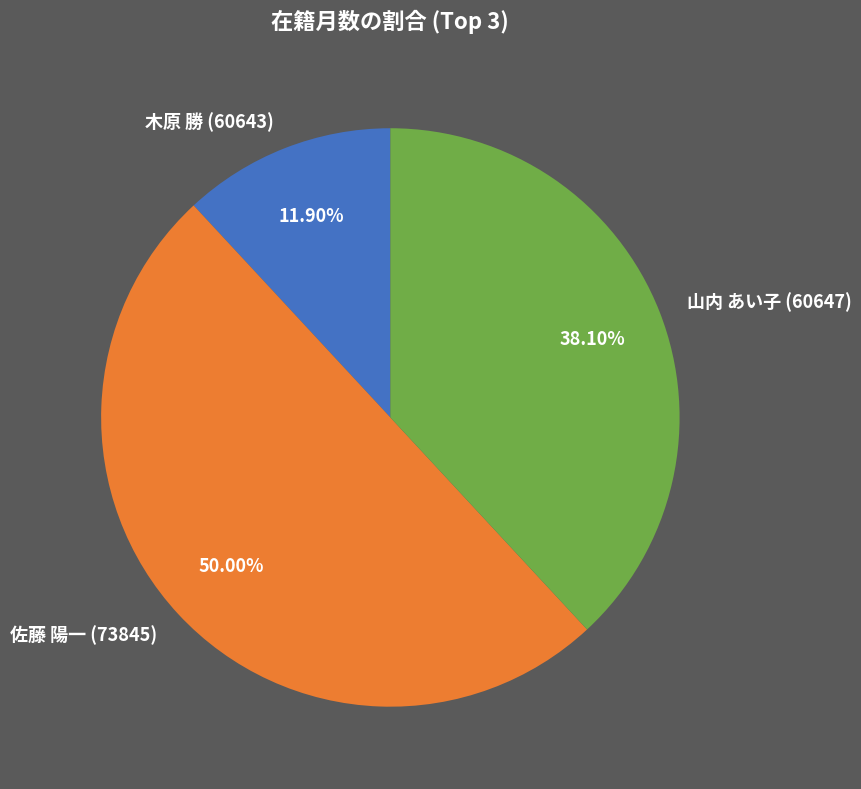

Does 山内 あい子 (60647) represent more than half of the total?

No